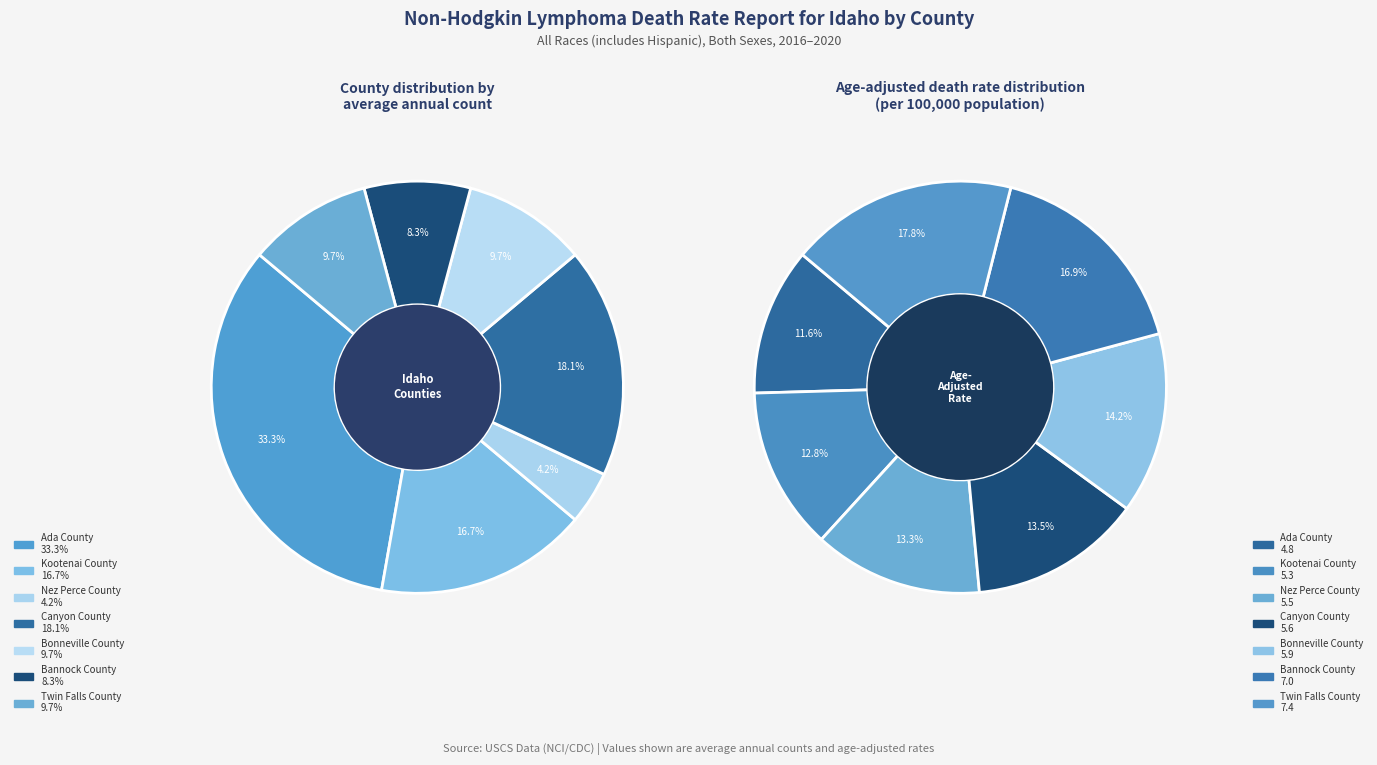

Is there a majority slice in this chart?

No